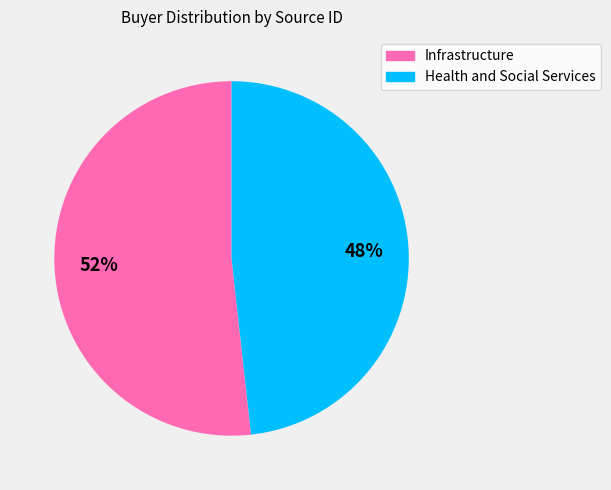

How many segments does this pie chart have?

2